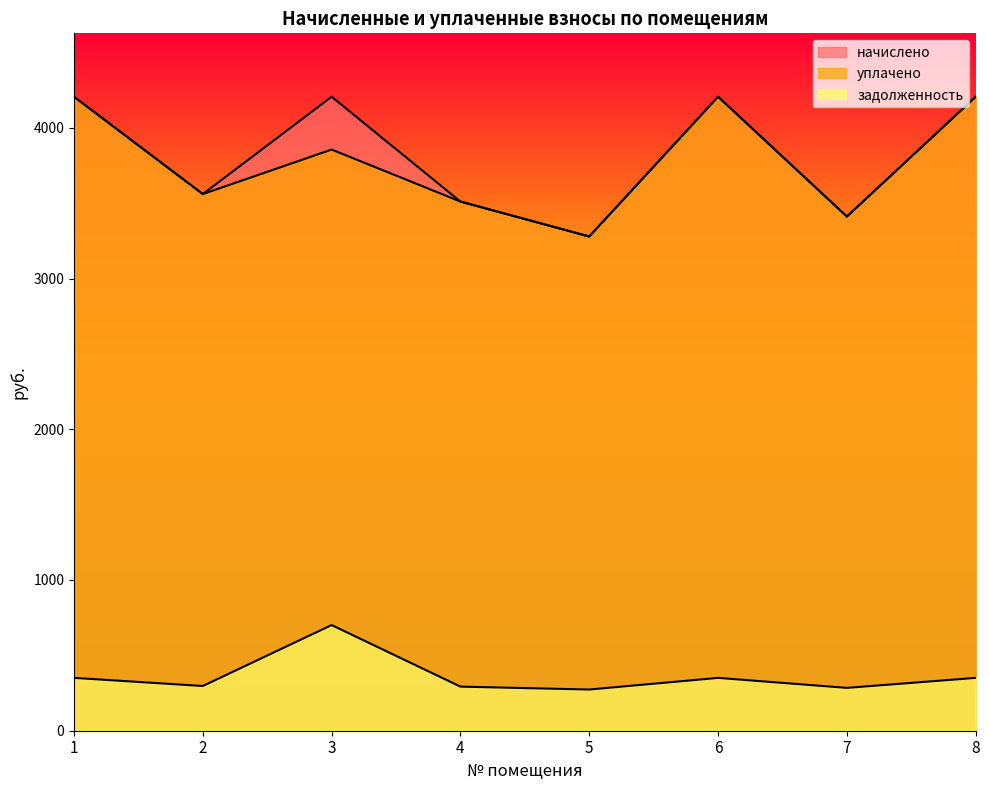

What is the minimum value shown in the chart?

273.2